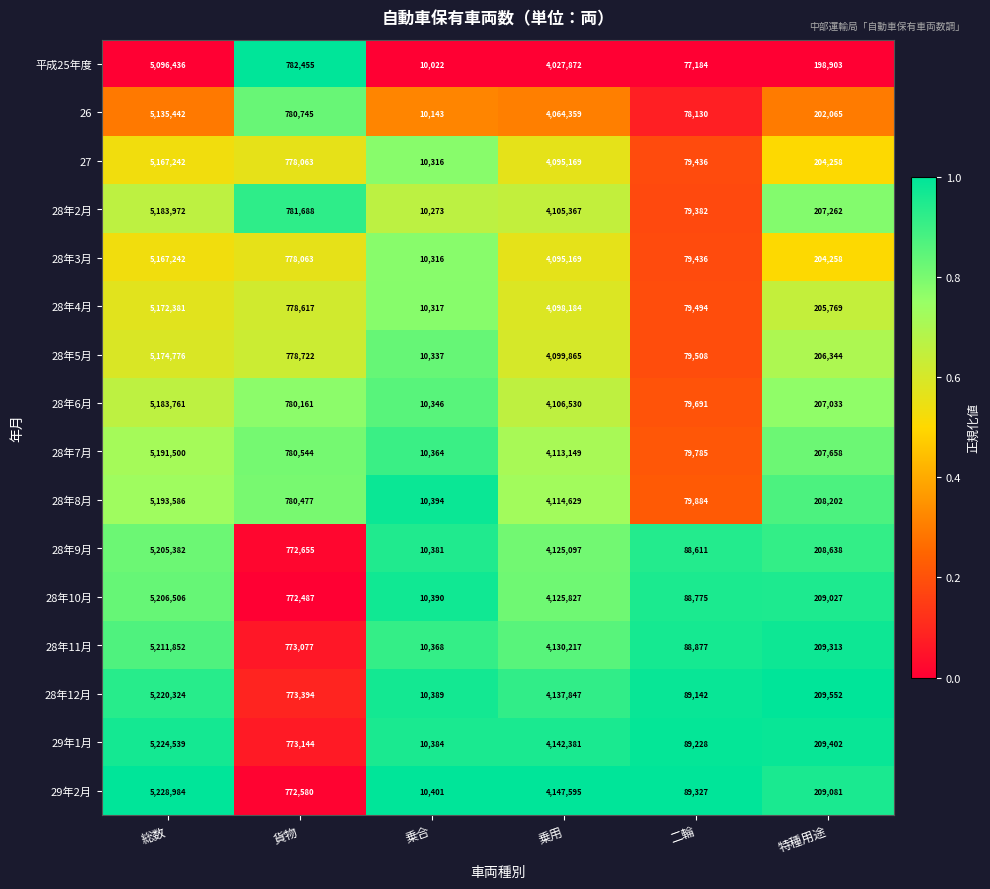

What is the total value across all series at 特種用途?

3306765